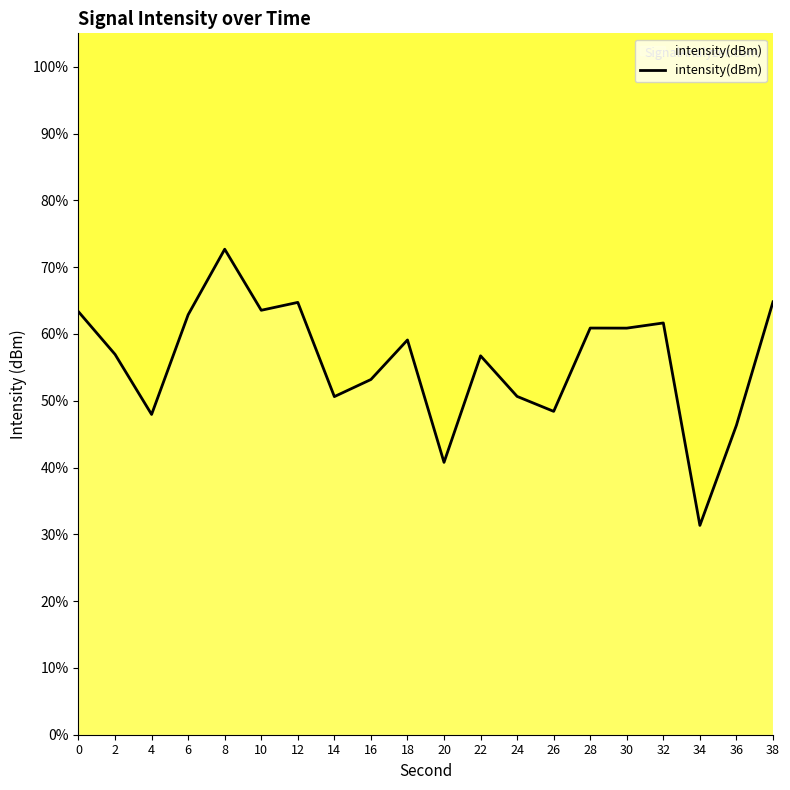

Is it true that the value at 26 is 26.1?

False